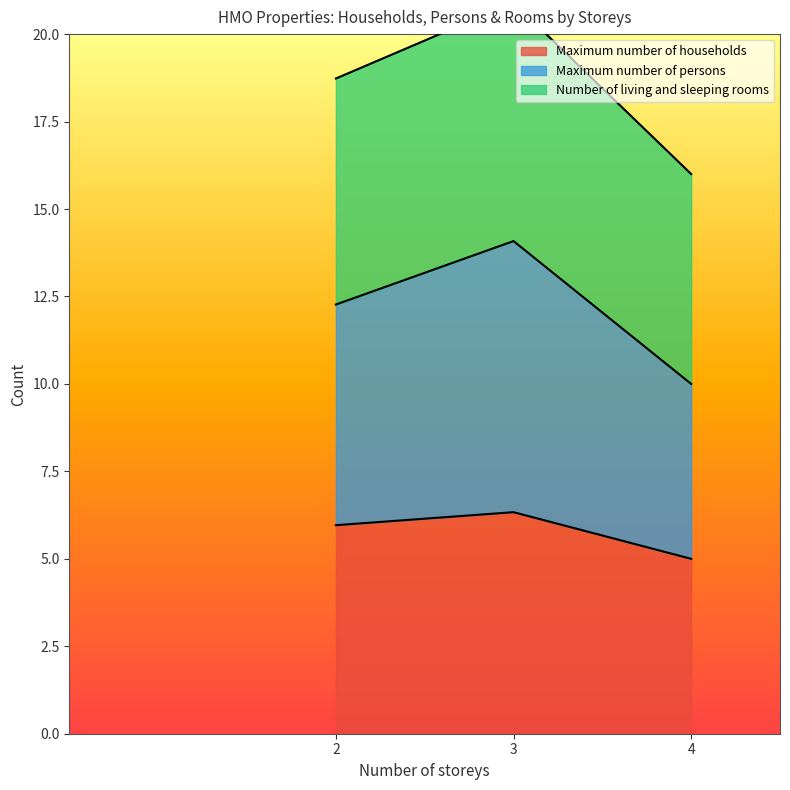

Is it true that Maximum number of households equals 1.8 at 2?

False